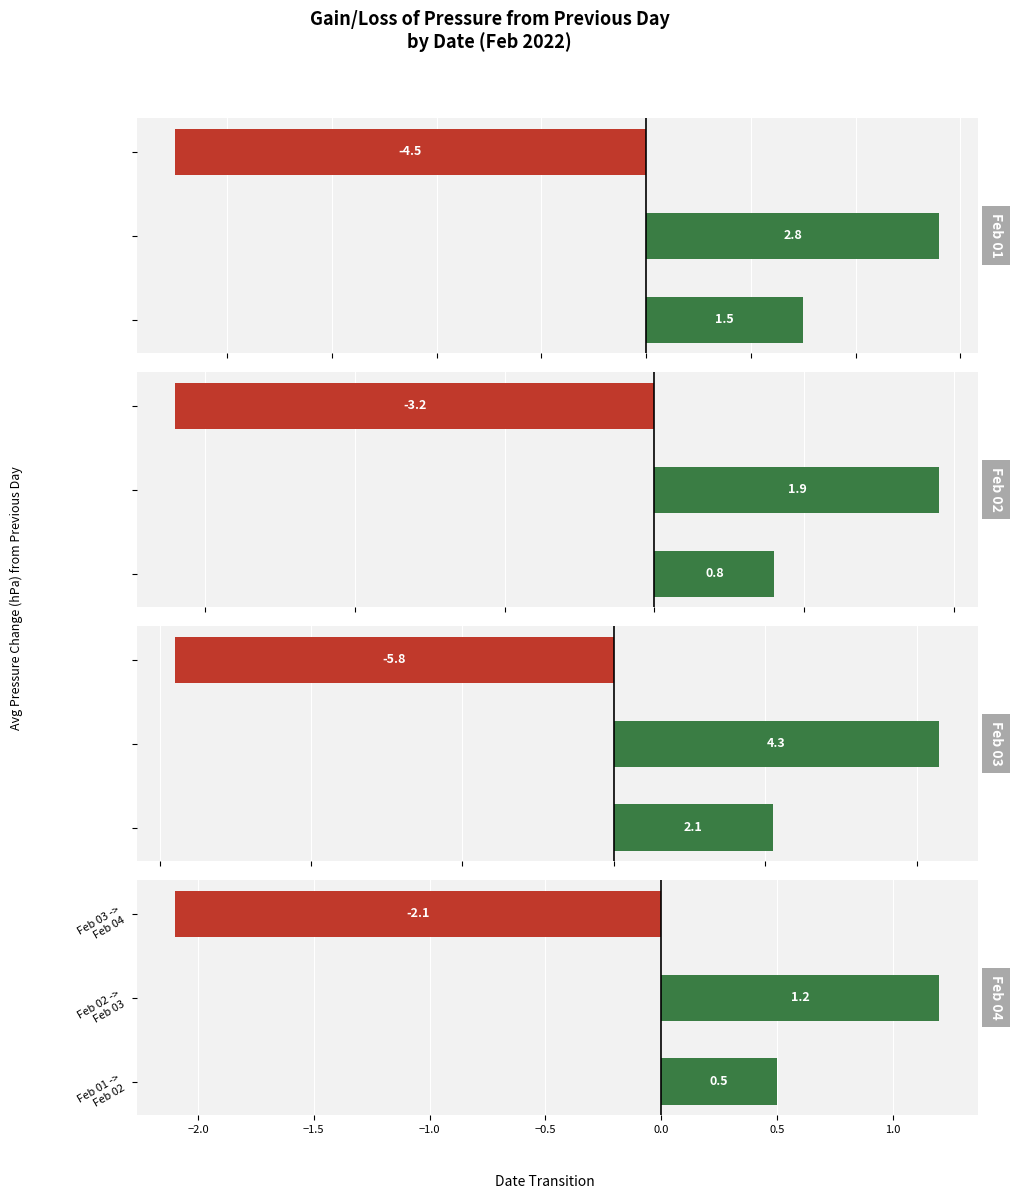

How many groups of bars are there?

3